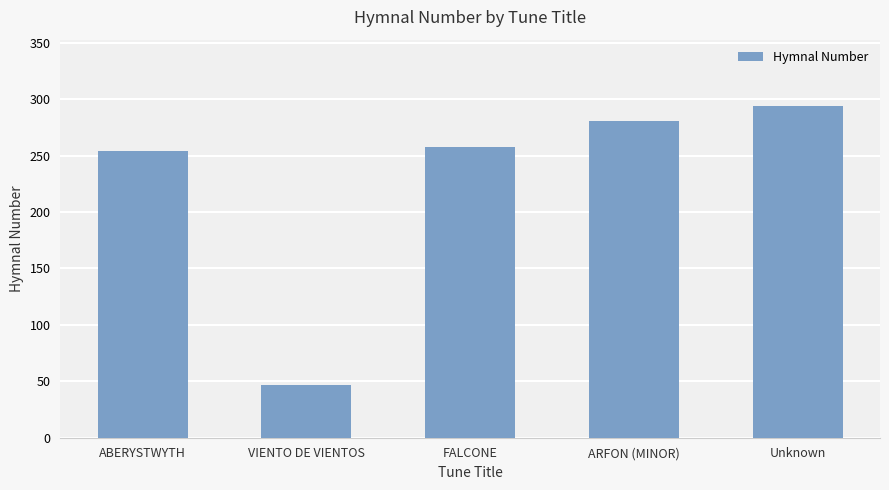

What is the change in value from VIENTO DE VIENTOS to FALCONE?

+210.4